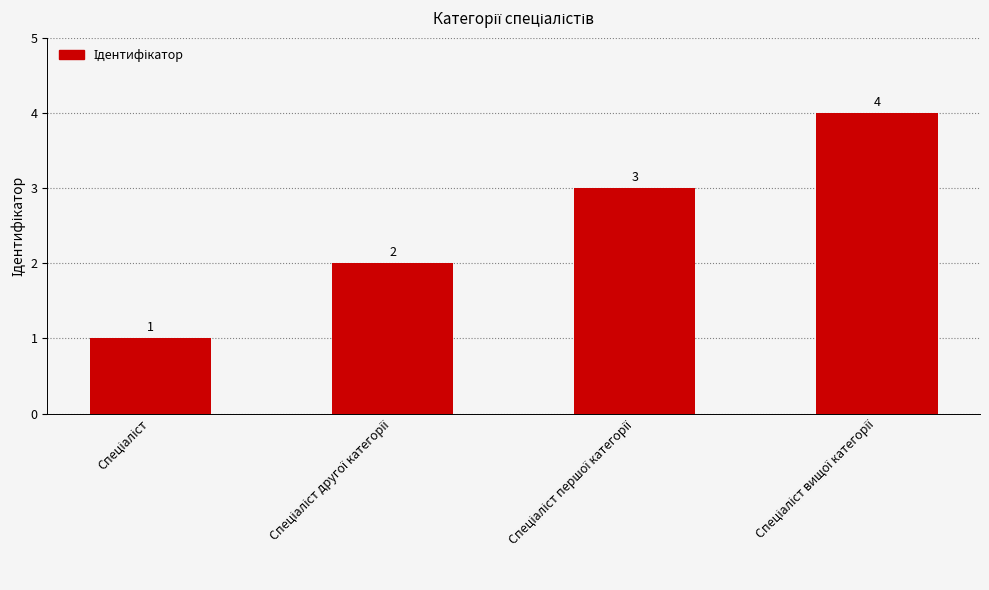

What is the maximum value shown in the chart?

4